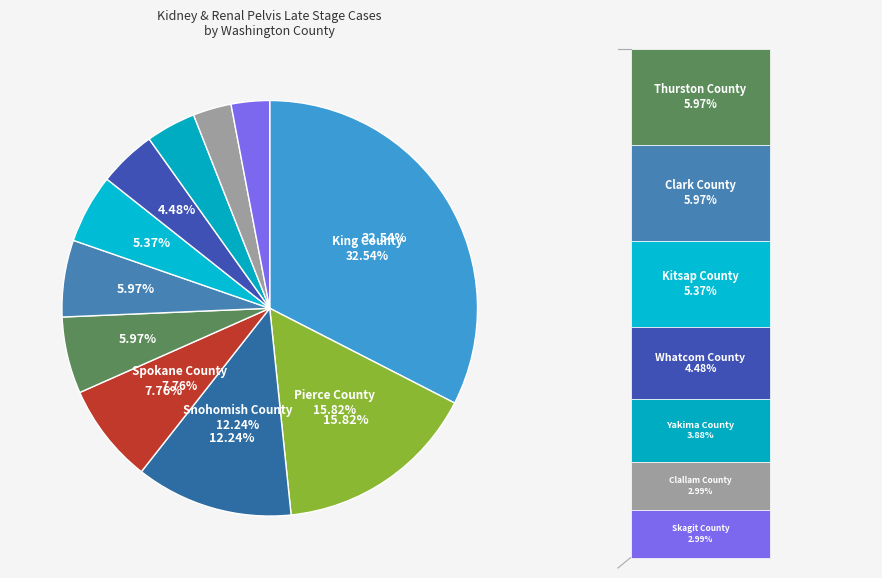

To the nearest percent, what portion does Thurston County represent?

6%